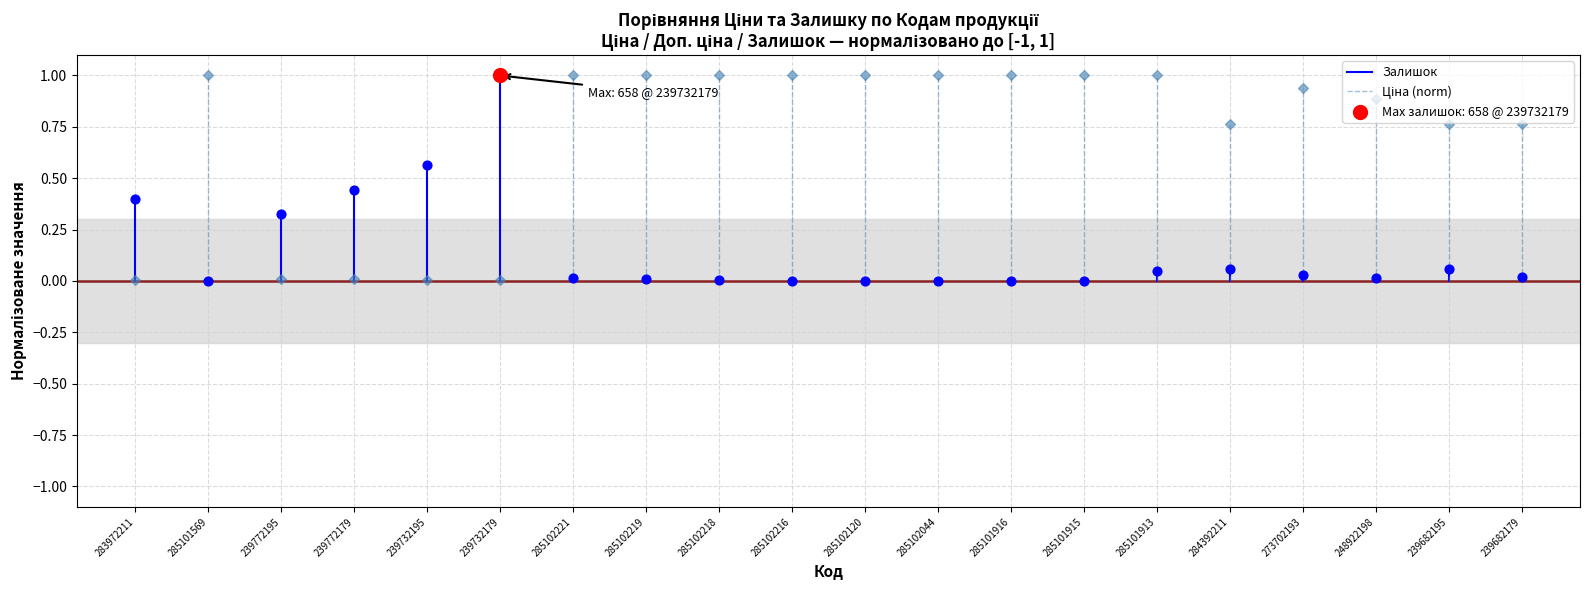

At how many categories does at least one series exceed 0?

20